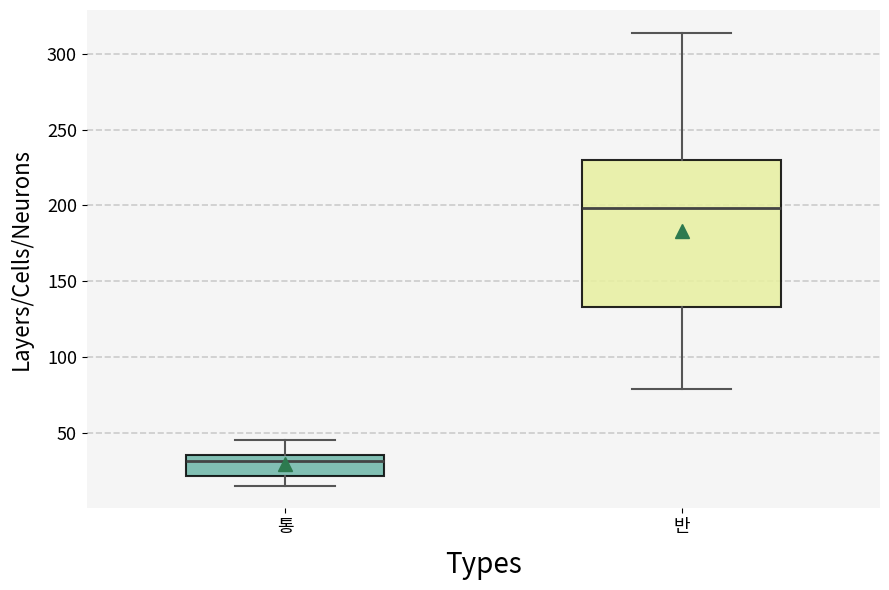

Reading left to right, transcribe this box plot: for each box, give where its median line is, the range the box spans, and where its two whiskers end, as read against the y-axis. The values are not printed on the chart, so give them approximately, as read against the axis.

통: median 30, box 20 to 35, whiskers 15 to 45
반: median 200, box 135 to 230, whiskers 80 to 315